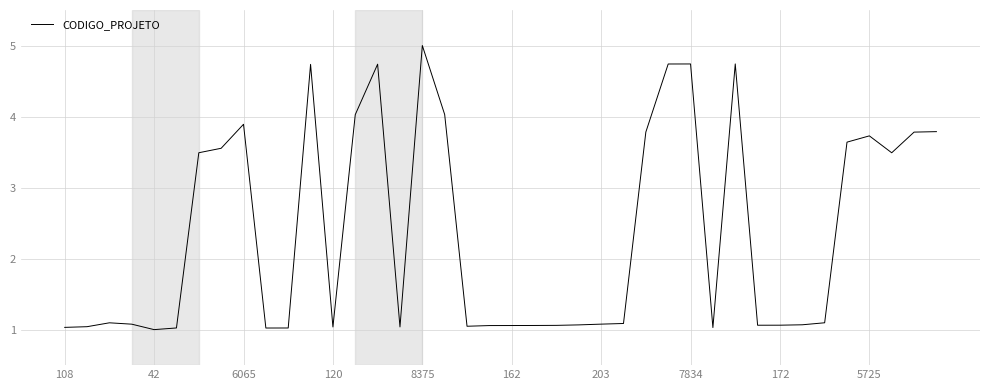

What is the greatest value displayed?

5.0